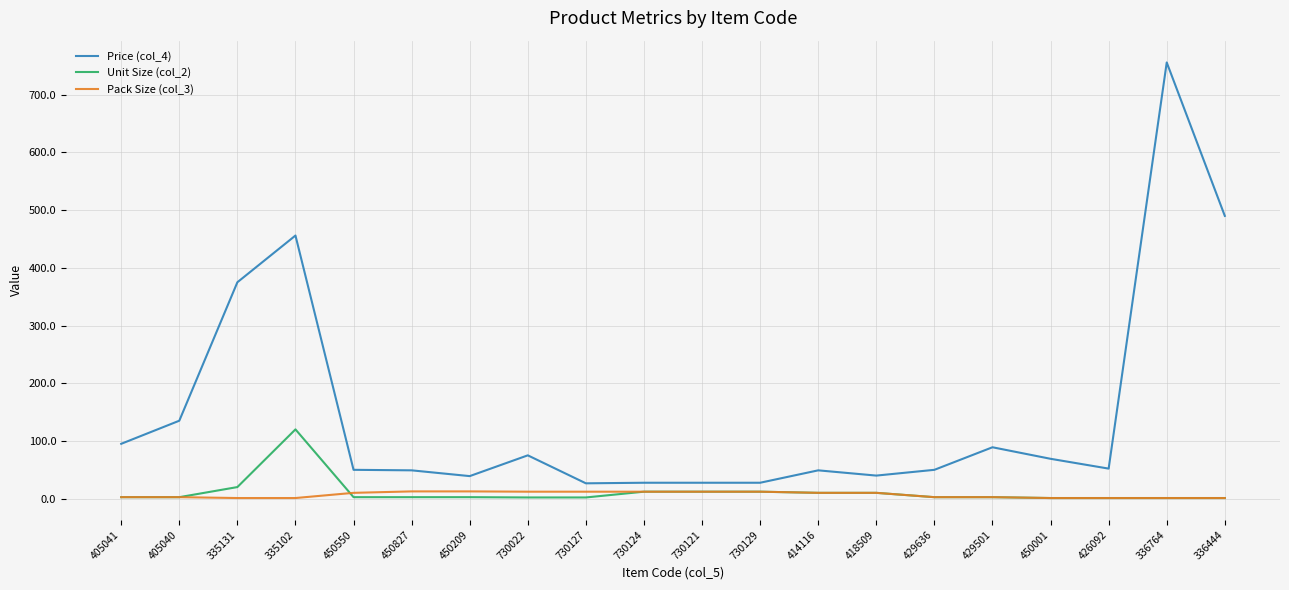

What is the total value across all series at 730127?

40.5